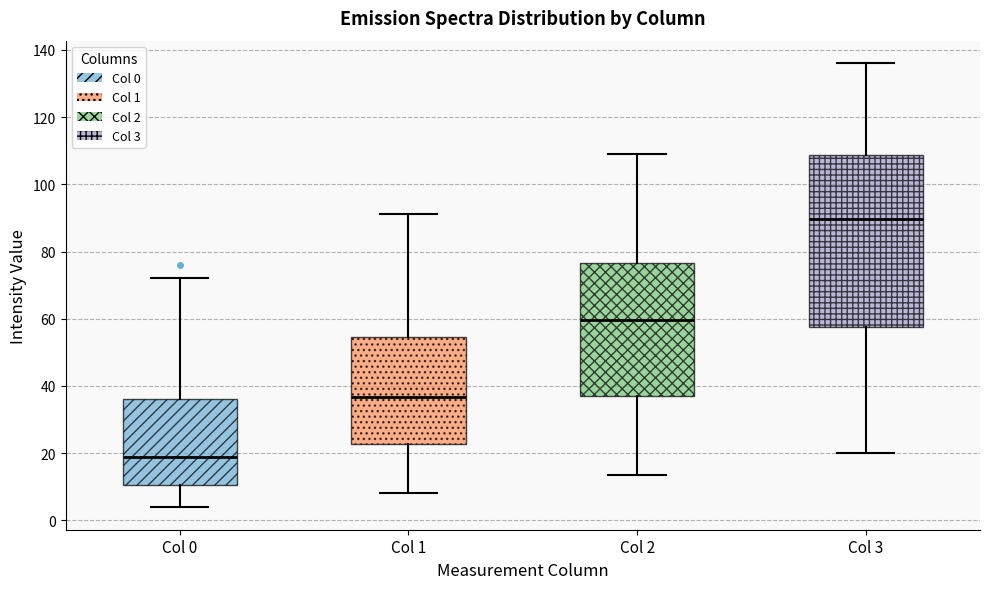

Reading left to right, read every box against the y-axis: the position of its median line, the range the box covers, and the ends of its whiskers. The values are not printed on the chart, so give them approximately, as read against the axis.

Col 0: median 18, box 10 to 36, whiskers 4 to 72
Col 1: median 36, box 22 to 54, whiskers 8 to 92
Col 2: median 60, box 38 to 76, whiskers 14 to 110
Col 3: median 90, box 58 to 108, whiskers 20 to 136